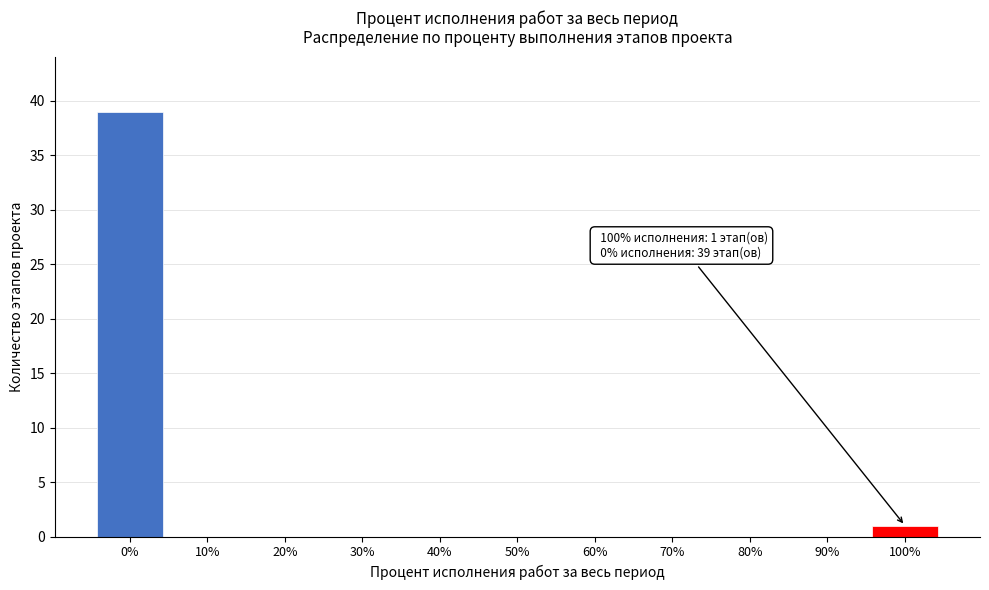

Reading left to right, extract all data points from this chart.

0%=39	10%=0	20%=0	30%=0	40%=0	50%=0	60%=0	70%=0	80%=0	90%=0	100%=1